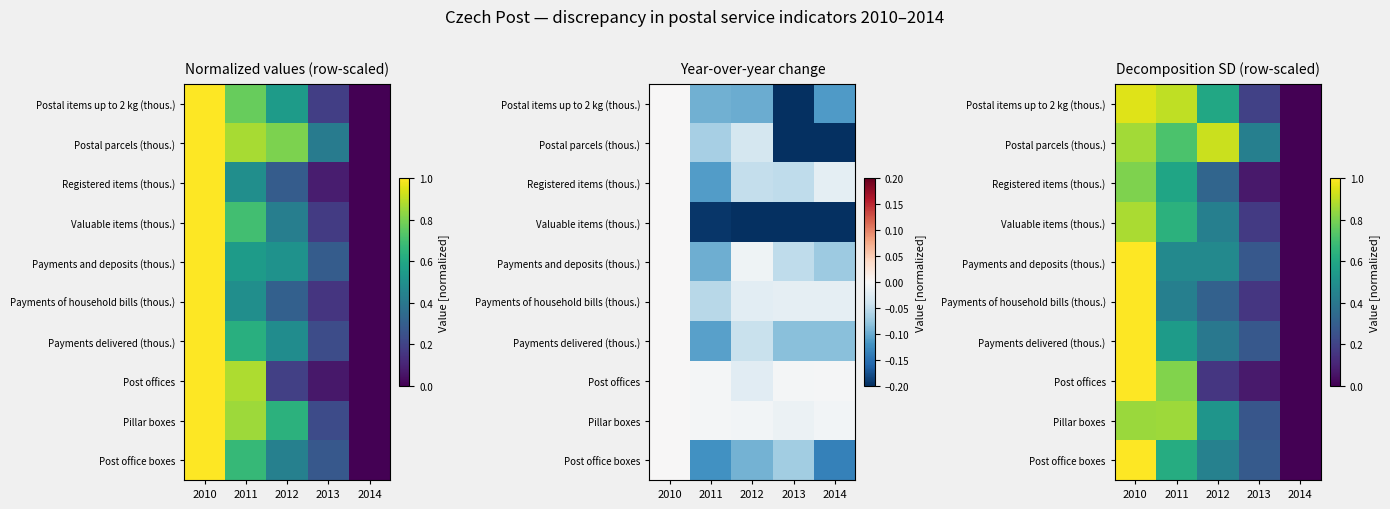

Which category has the lowest value in the Payments of household bills (thous.) series?

2014